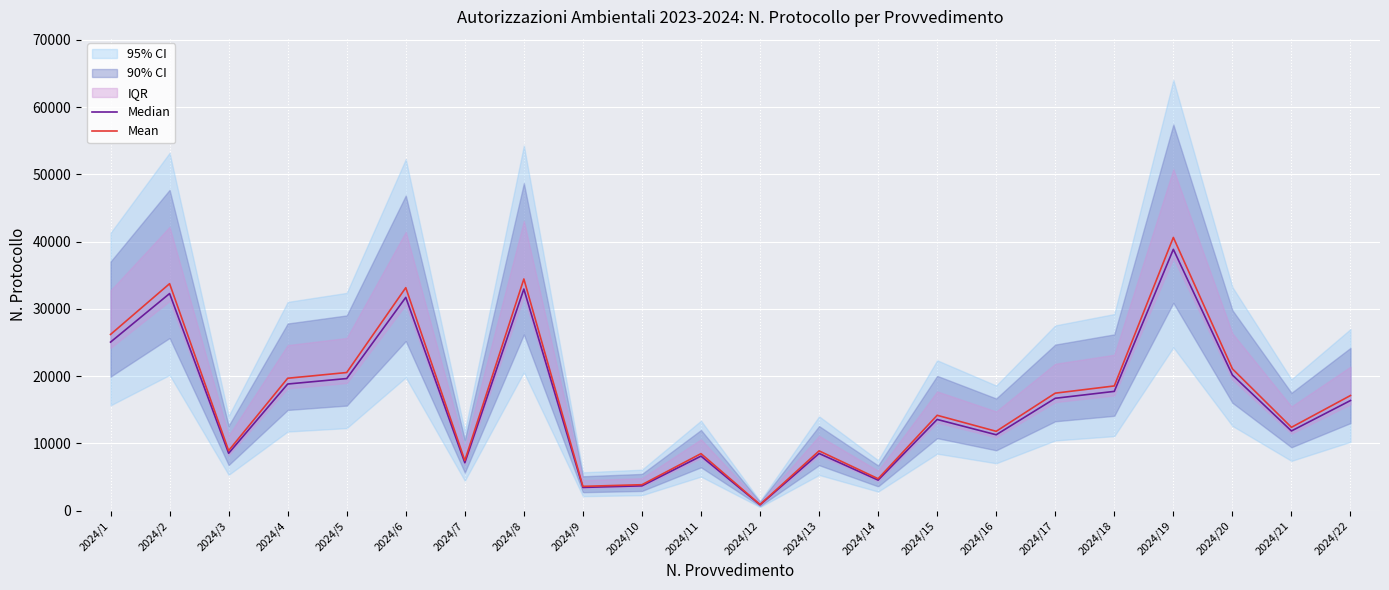

True or false: Mean has more than 2 interior local peaks.

True